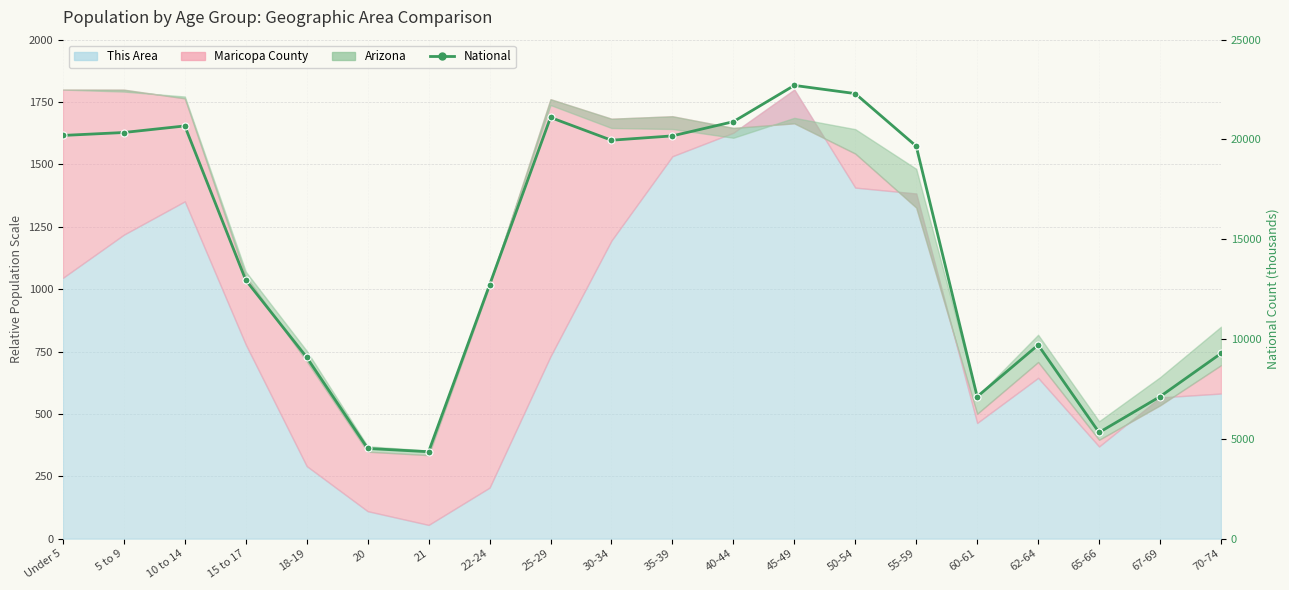

What is the change in value from 25-29 to 60-61?

-13988.1